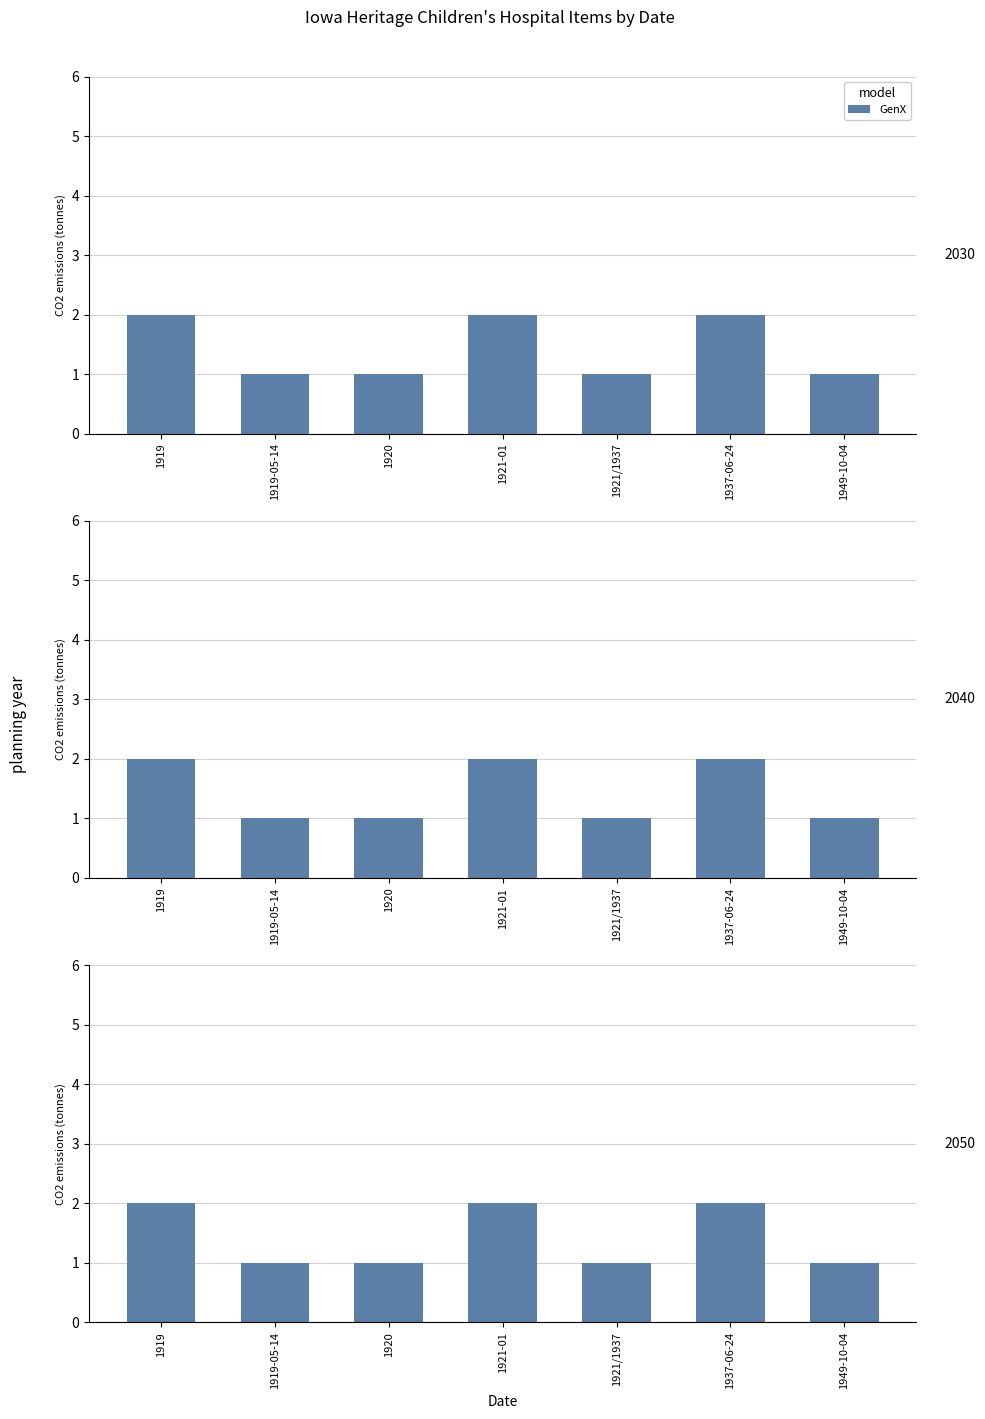

Count the values in the range 1 to 2.

7